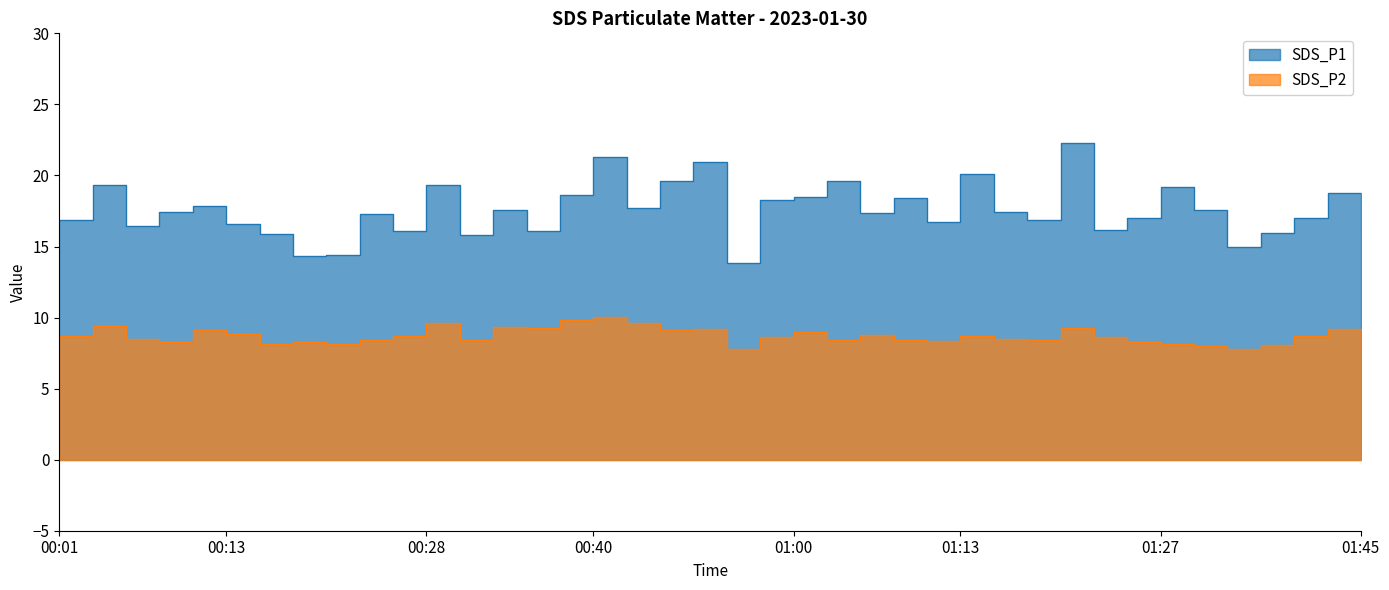

What is the label of the 39th point from the left?

01:42